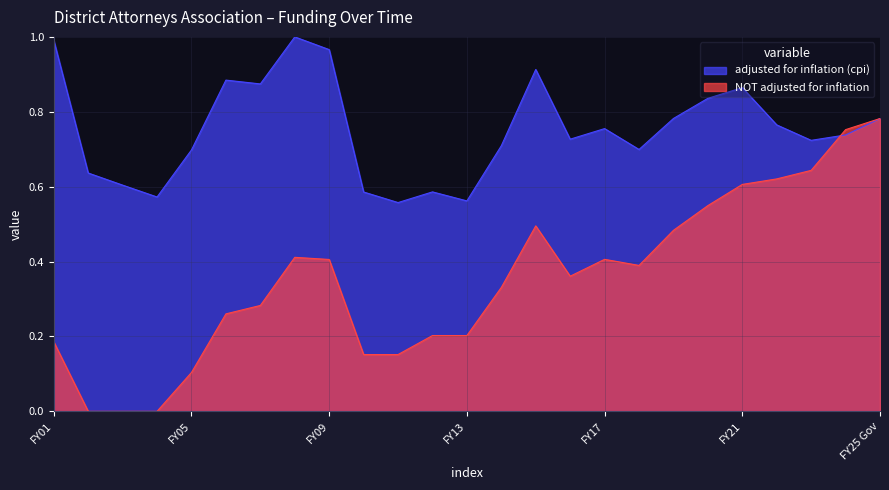

How many lines are shown in the chart?

2